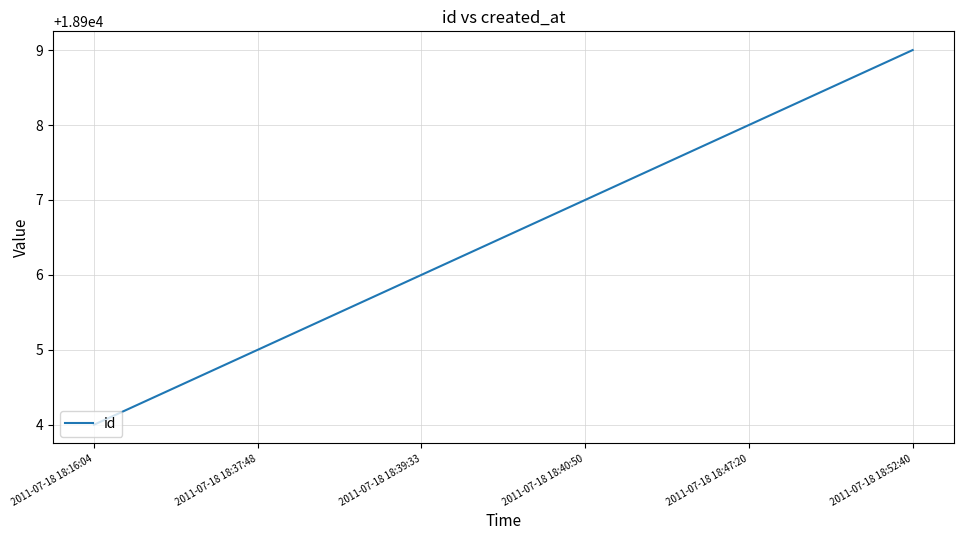

What is the difference between the maximum and minimum values?

5